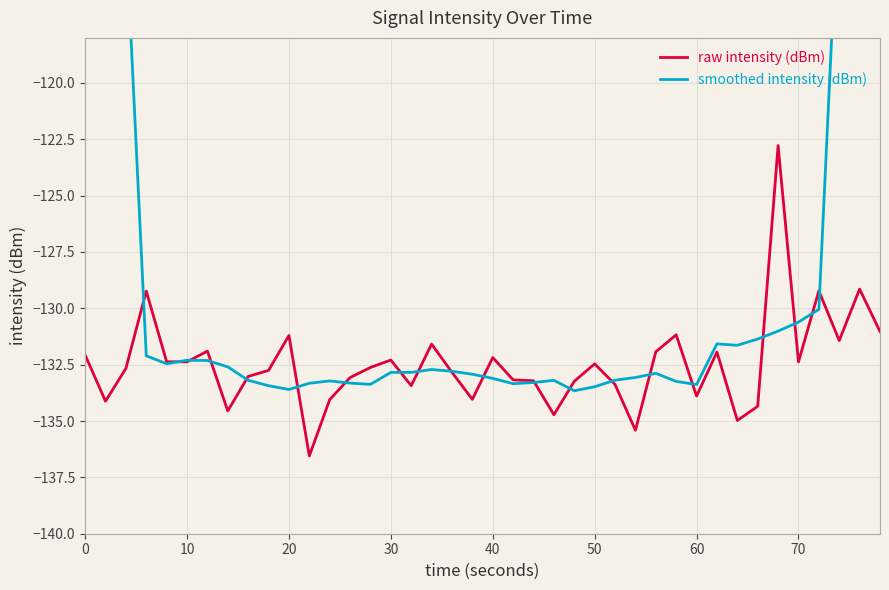

Rank the series by their average value, from lowest to highest.

raw intensity (dBm), smoothed intensity (dBm)